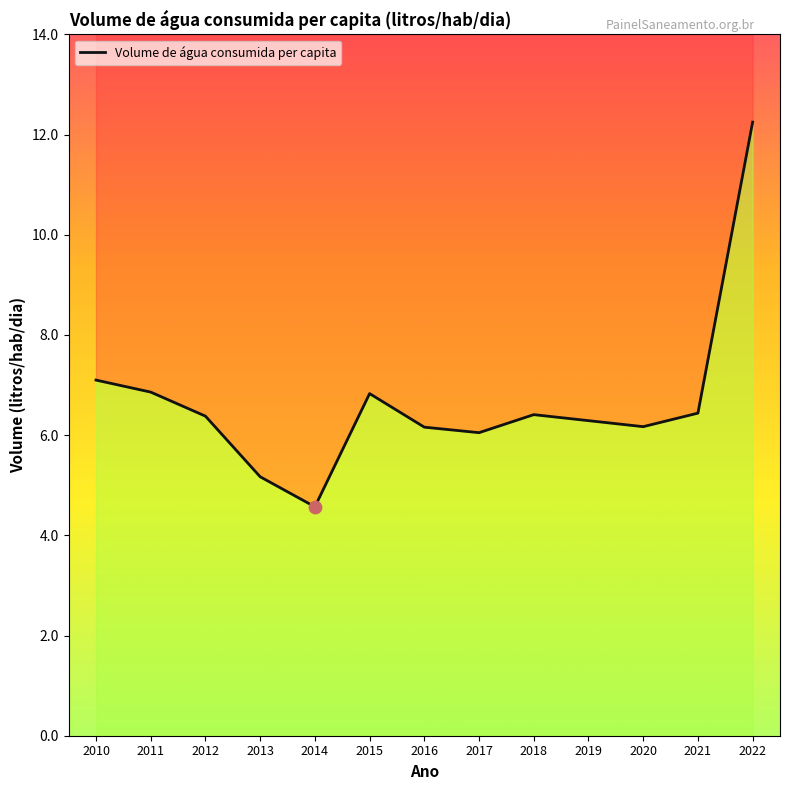

What is the ratio of the value at 2014 to the value at 2013?

0.9